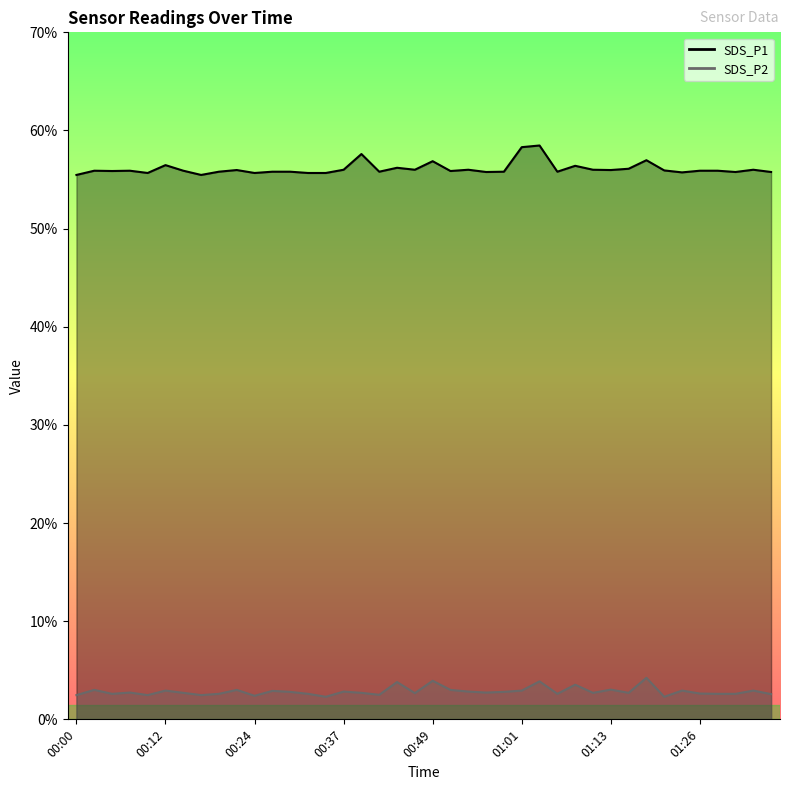

In SDS_P2, how many points are lower than both neighbors (excluding endpoints)?

12